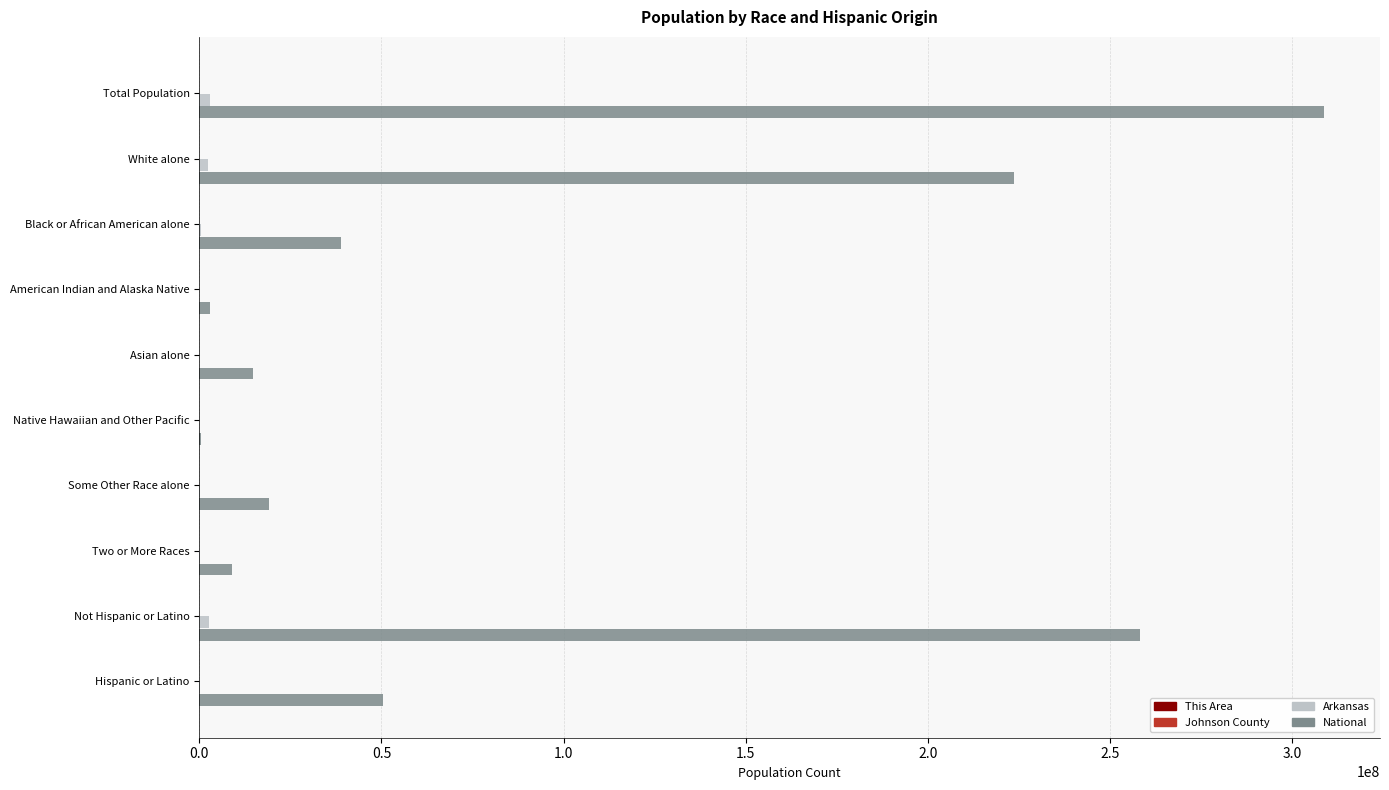

True or false: National has a value of 108999559 at Not Hispanic or Latino.

False